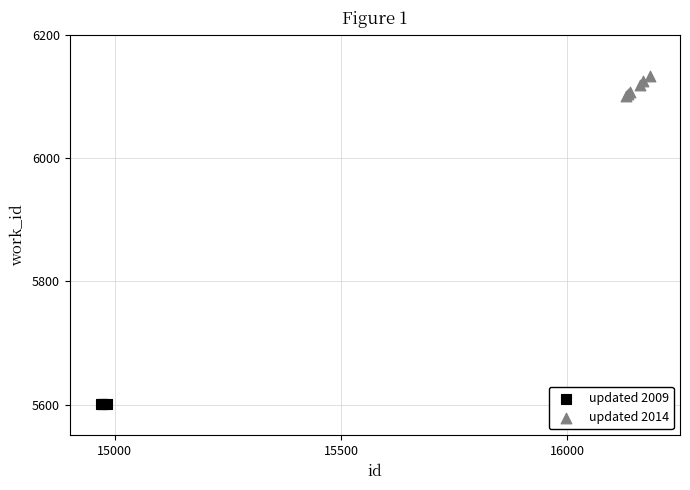

Which series contains the highest Y value?

updated 2014